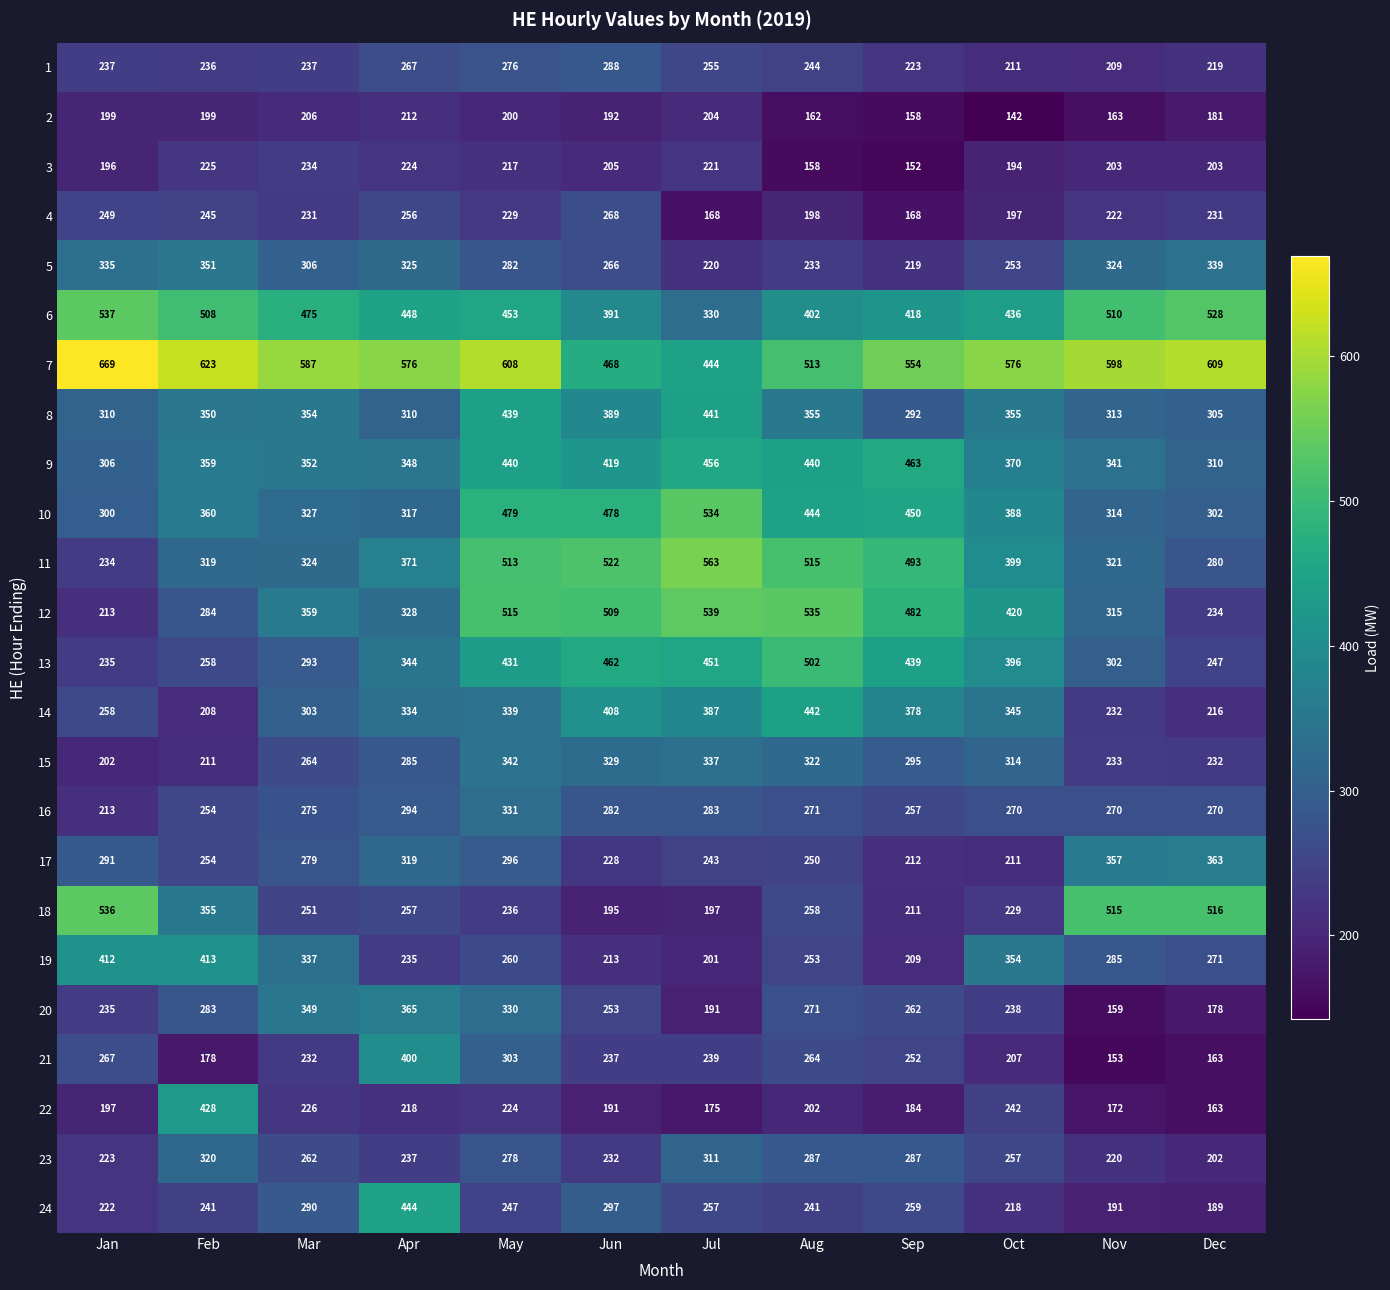

Where does the 3 series first go above 205?

Feb